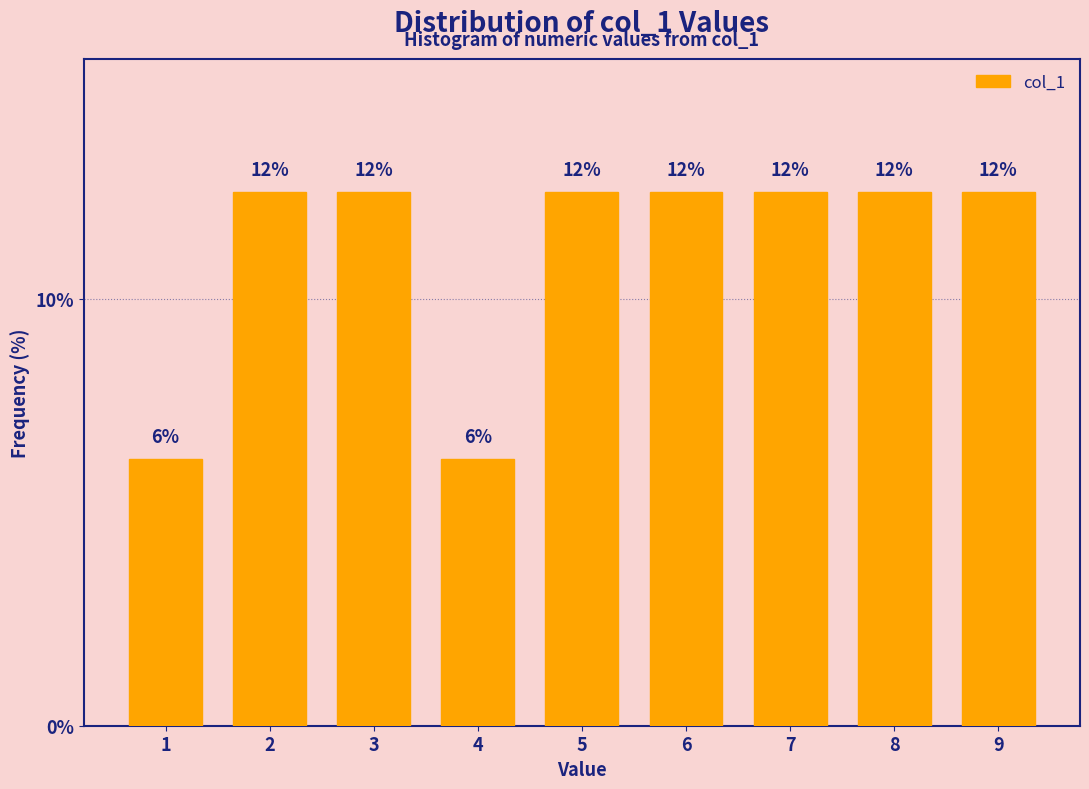

Does the chart contain any negative values?

No